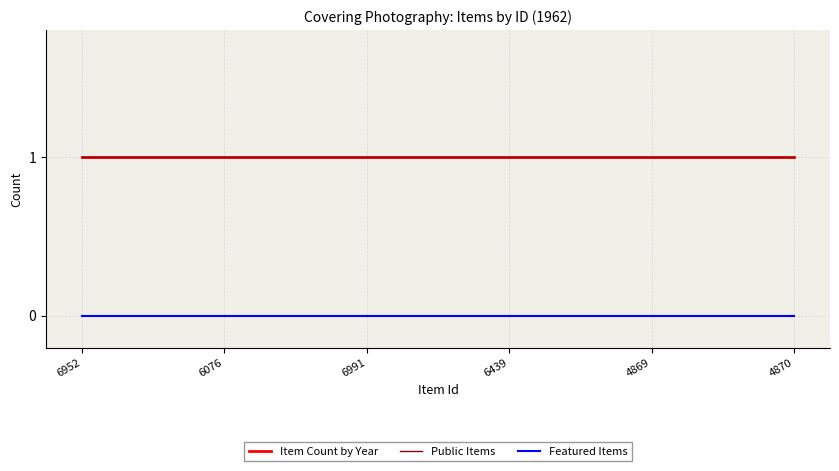

Is this an area chart (filled region under the line)?

No